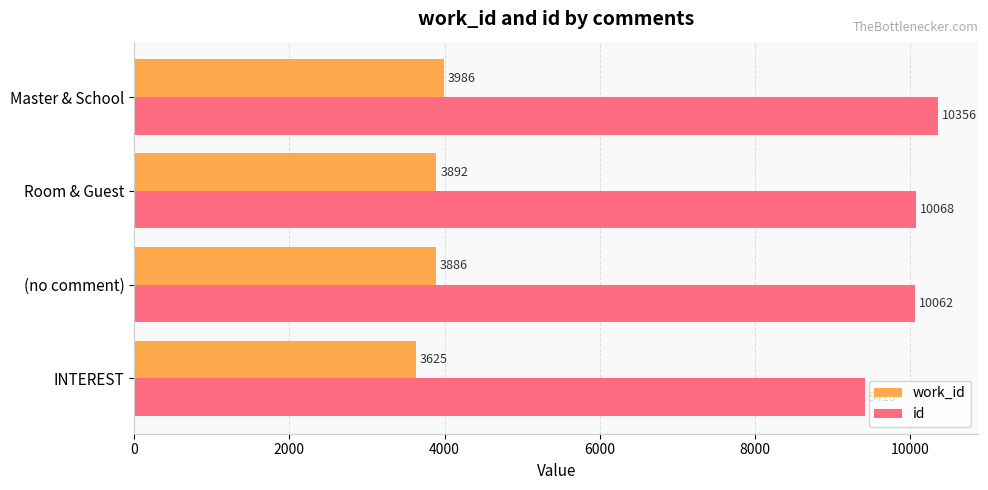

What is the sum of all work_id values?

15389